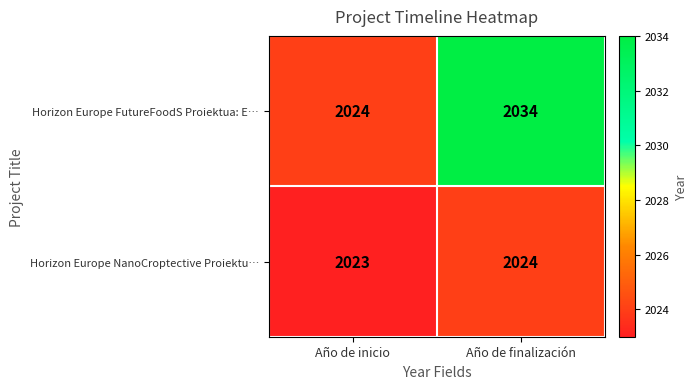

Reading right to left, transcribe all the data shown in this chart.

Horizon Europe FutureFoodS Proiektua: E…: 2034	2024
Horizon Europe NanoCroptective Proiektu…: 2024	2023